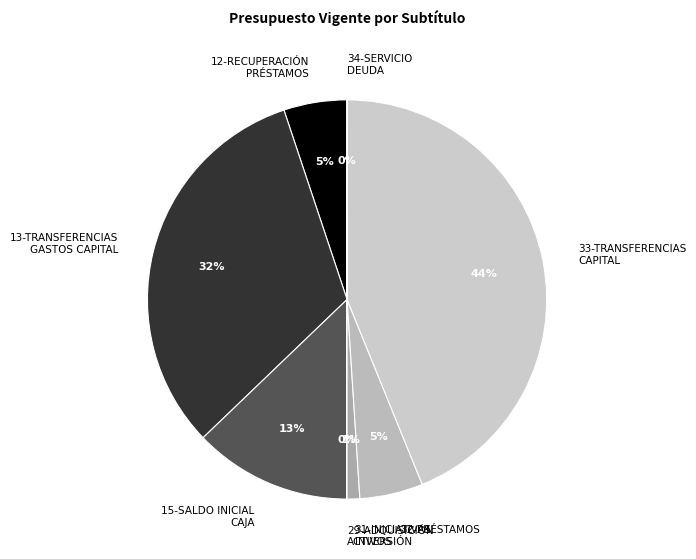

Is it true that 12-RECUPERACIÓN PRÉSTAMOS is 5% of the pie?

True